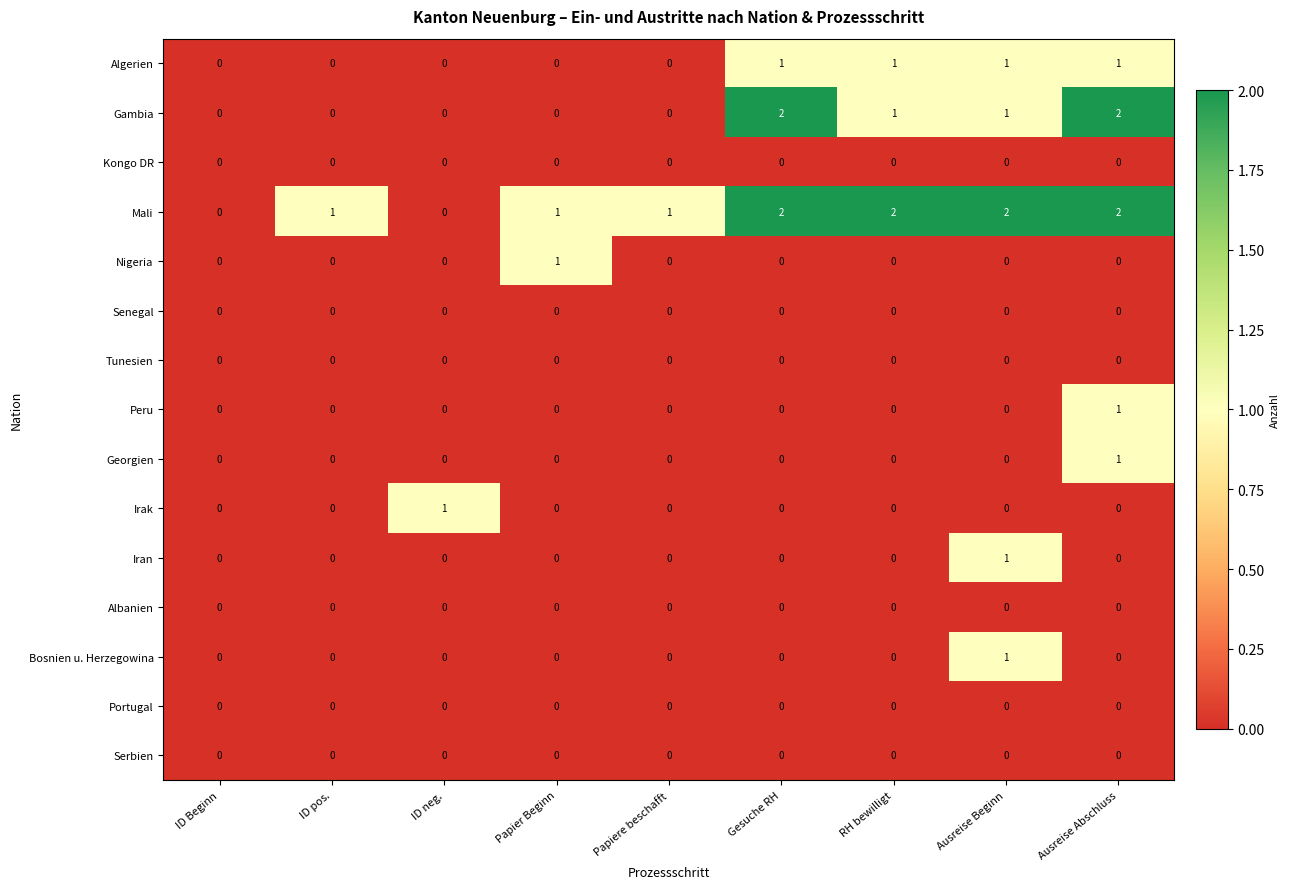

Which series changed the most between Papiere beschafft and Ausreise Abschluss?

Gambia